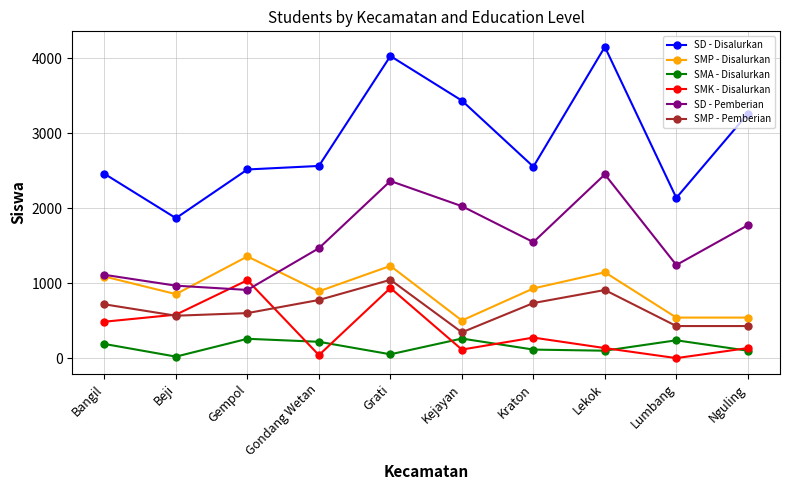

The value of SD - Pemberian at Kejayan is 923. True or false?

False